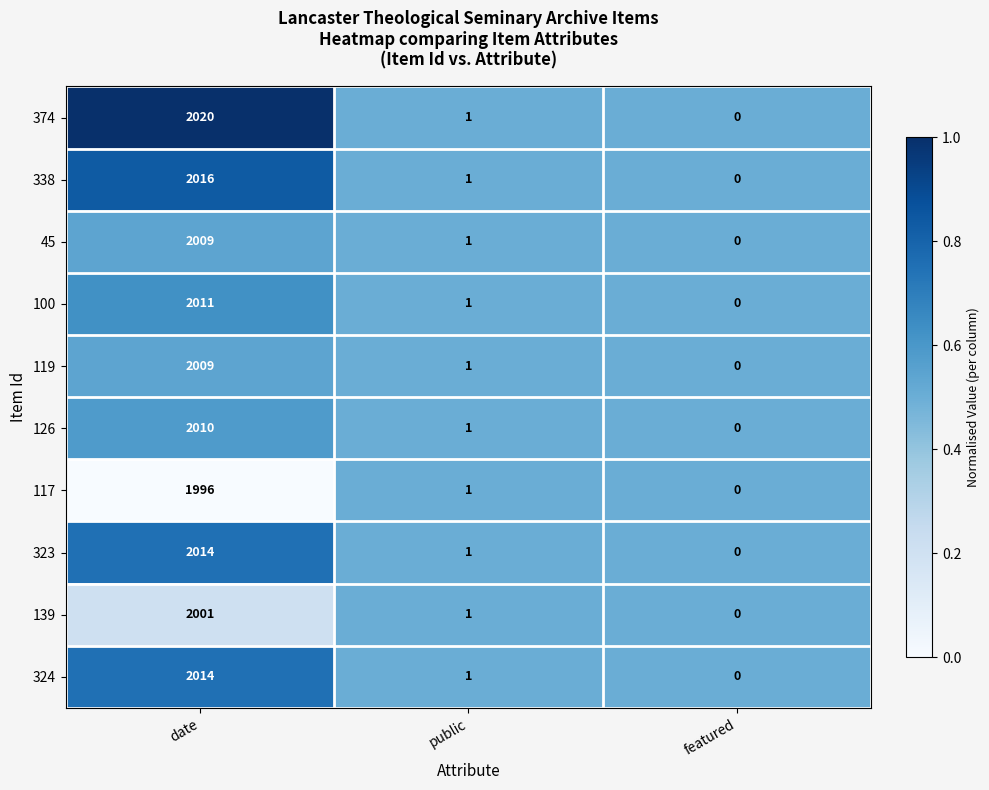

Reading left to right, list all the values displayed in this chart.

374: date=2020	public=1	featured=0
338: date=2016	public=1	featured=0
45: date=2009	public=1	featured=0
100: date=2011	public=1	featured=0
119: date=2009	public=1	featured=0
126: date=2010	public=1	featured=0
117: date=1996	public=1	featured=0
323: date=2014	public=1	featured=0
139: date=2001	public=1	featured=0
324: date=2014	public=1	featured=0